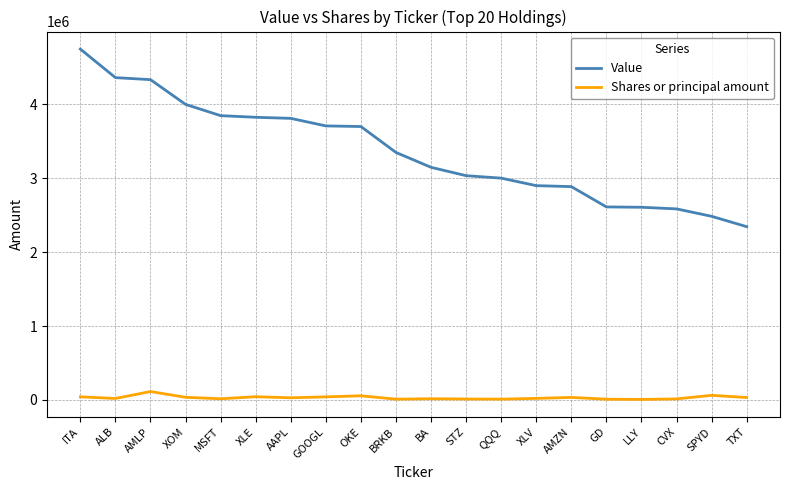

What are all the series names shown in the legend?

Value, Shares or principal amount